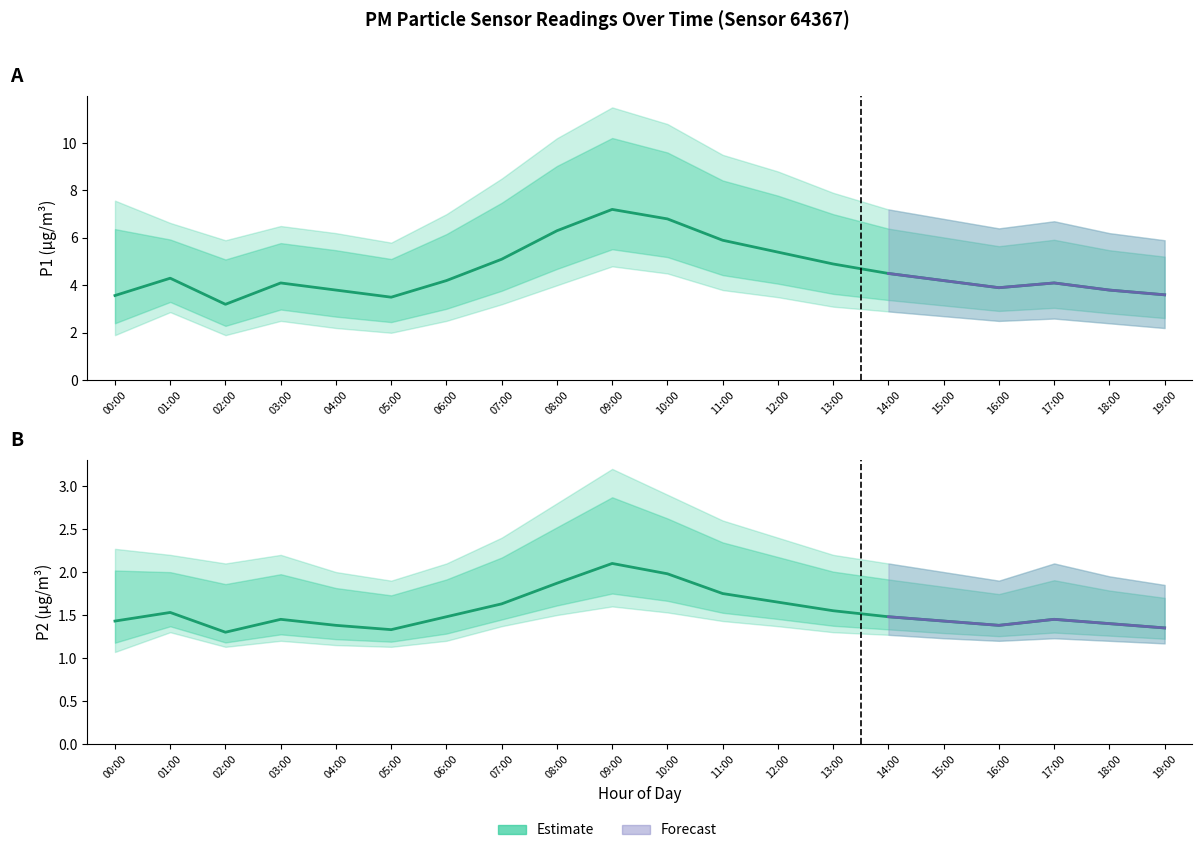

At which category is the sum across all series the highest?

09:00